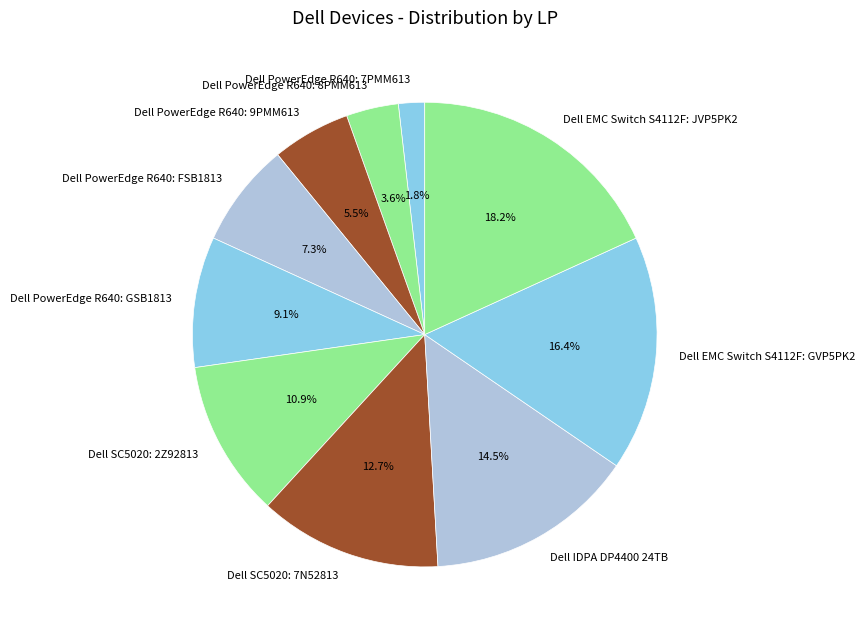

Count the number of slices in the pie.

10